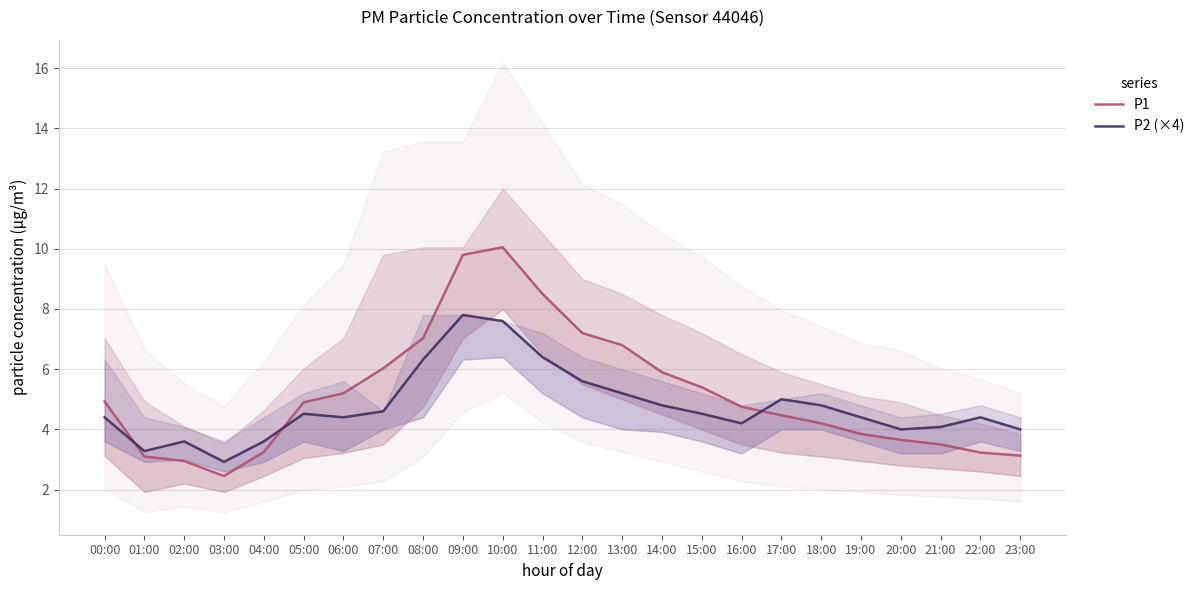

At which label does P2 (×4) first exceed 4?

00:00